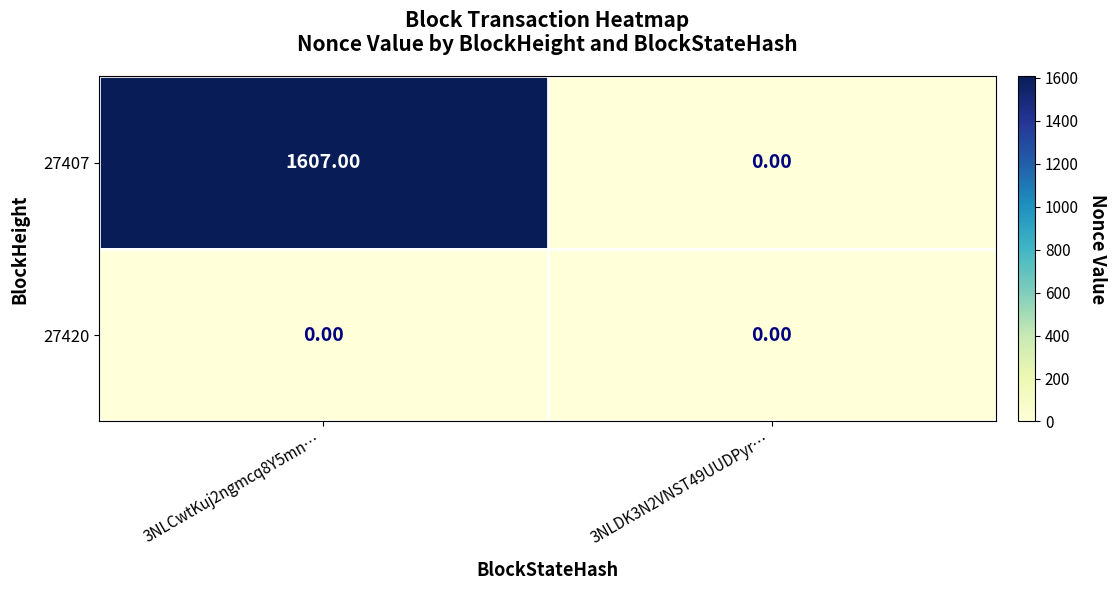

Which series has the largest range (max minus min)?

27407